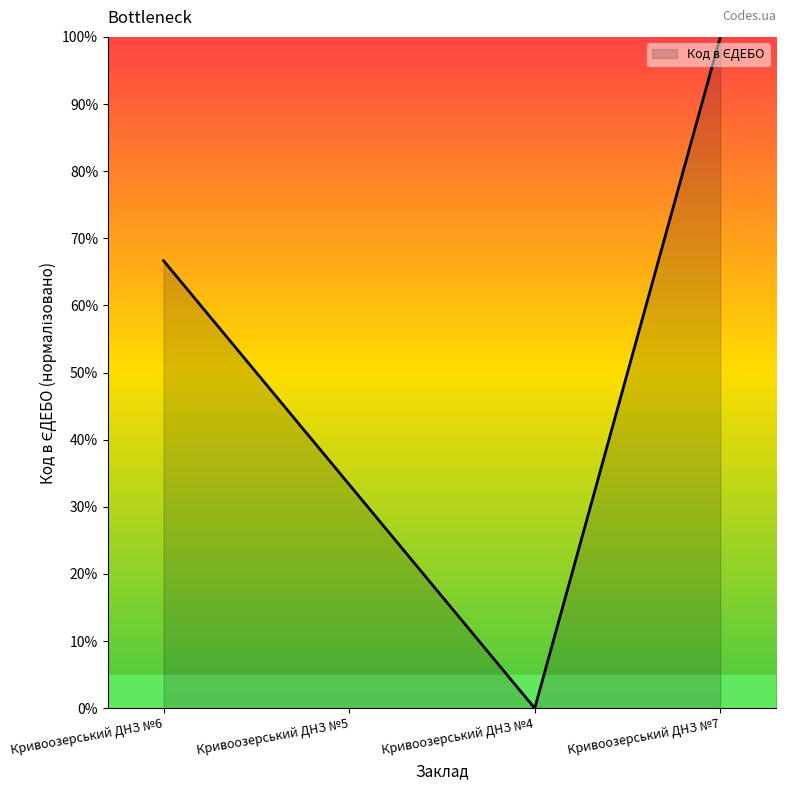

What is the difference between the values at Кривоозерський ДНЗ №6 and Кривоозерський ДНЗ №5?

33.3